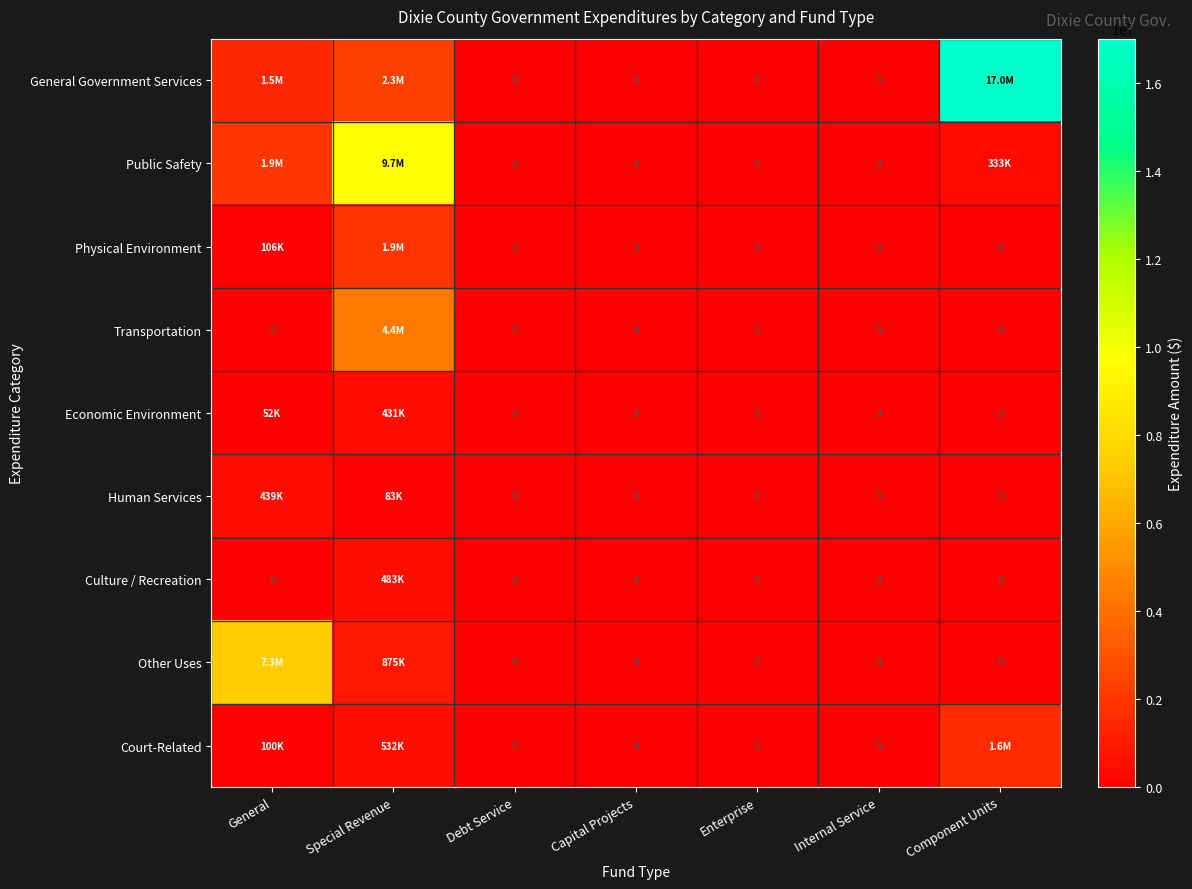

At which category is the sum across all series the highest?

Special Revenue